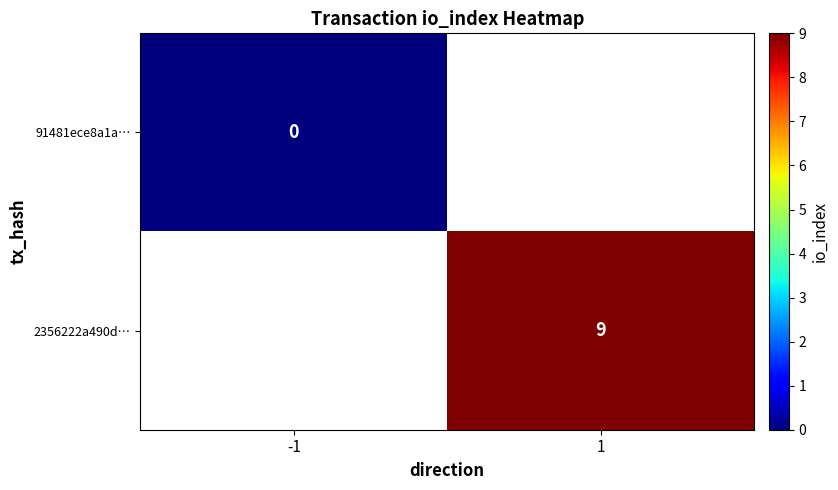

True or false: 2356222a490d… has a value of 9 at 1.

True